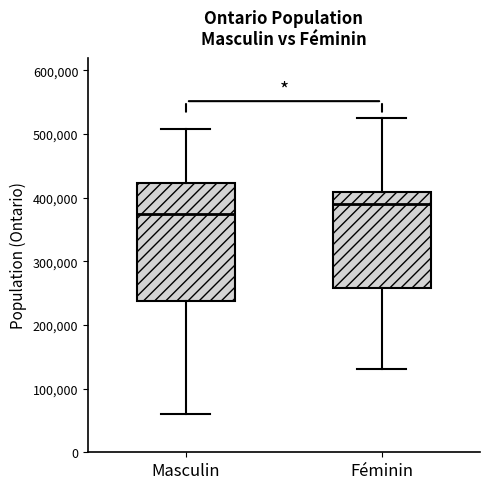

Reading left to right, read every box against the y-axis: the position of its median line, the range the box covers, and the ends of its whiskers. The values are not printed on the chart, so give them approximately, as read against the axis.

Masculin: median 370000, box 240000 to 420000, whiskers 60000 to 510000
Féminin: median 390000, box 260000 to 410000, whiskers 130000 to 530000